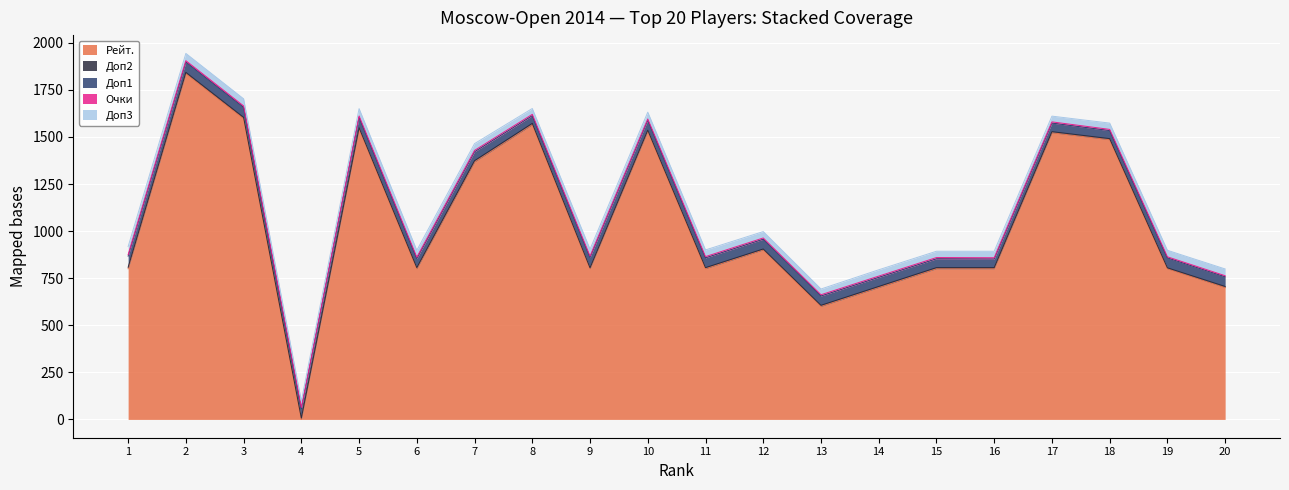

Rank the series at 18 from lowest to highest value.

Доп2, Очки, Доп3, Доп1, Рейт.